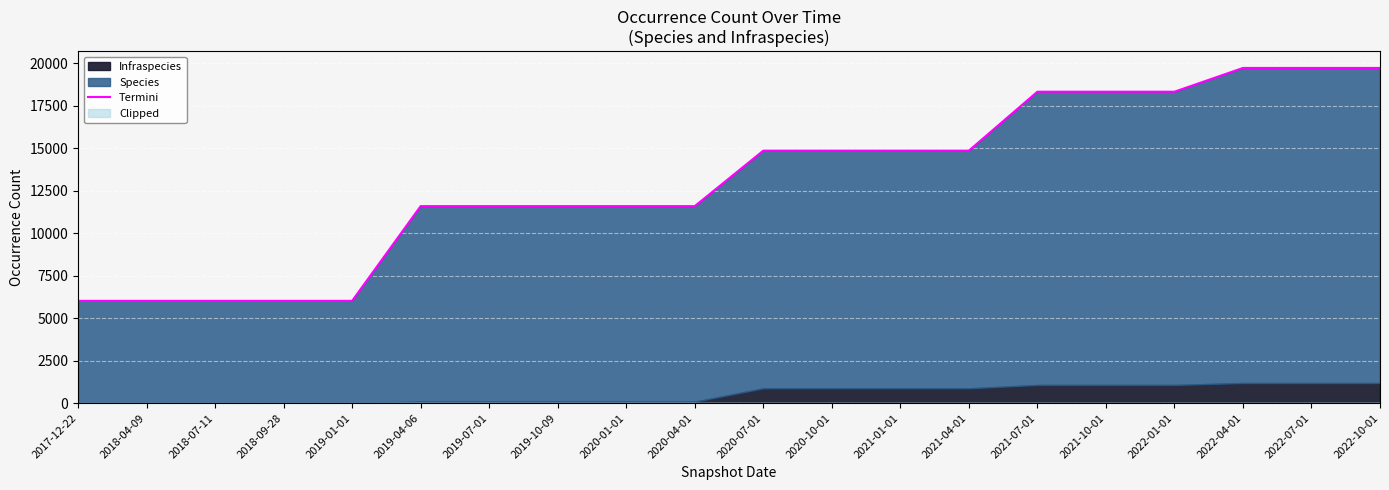

What is the label of the 1st point from the left?

2017-12-22